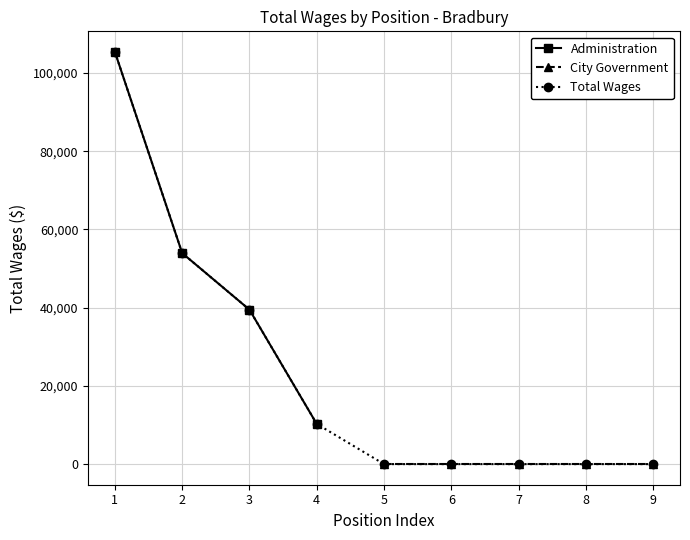

List the labels in order of value, smallest first.

4, 3, 2, 1